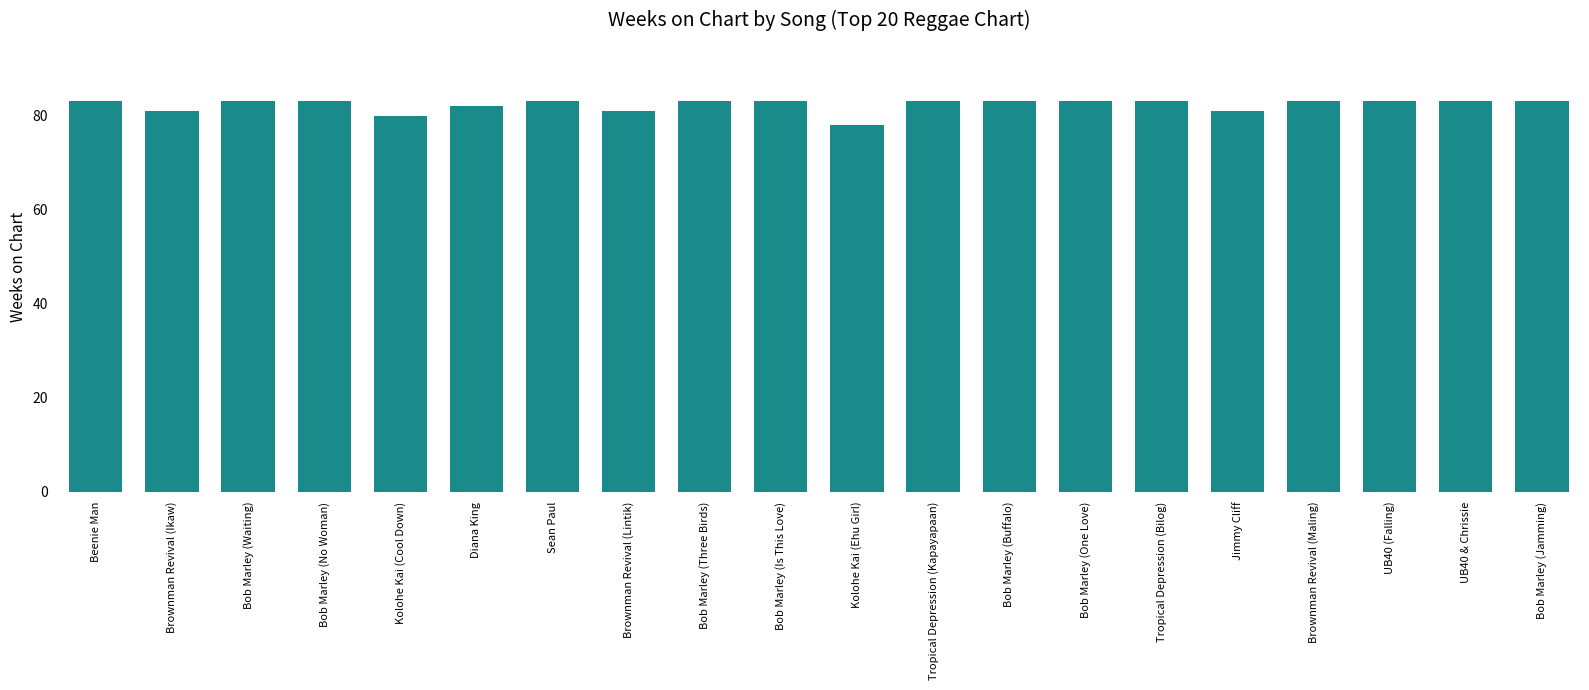

Are the bars horizontal?

No